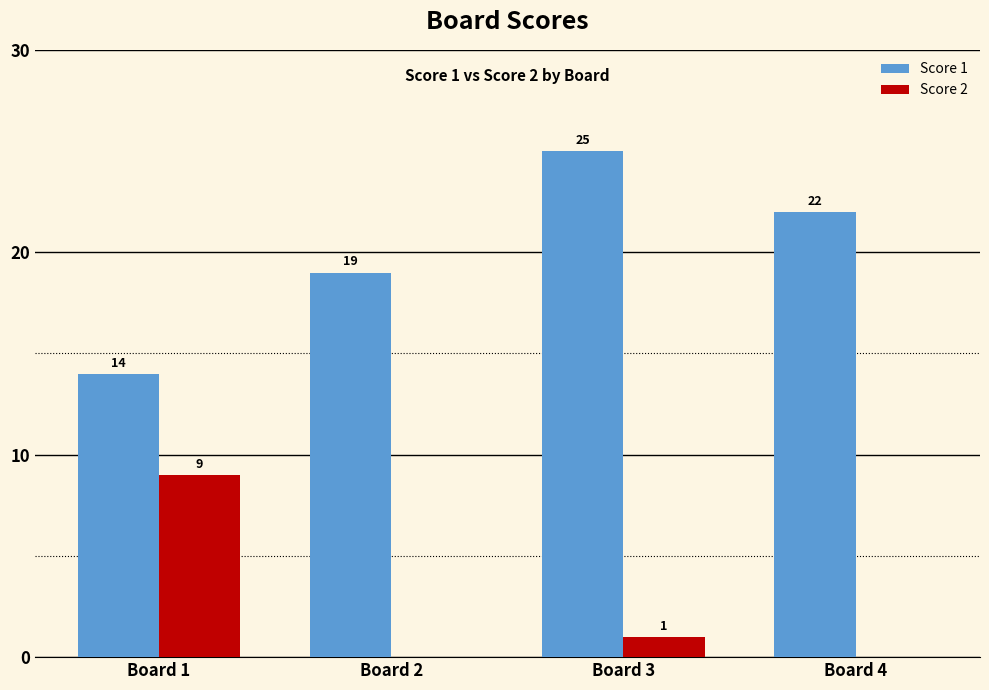

Is the value of Score 2 at Board 3 greater than the value of Score 1 at Board 2?

No